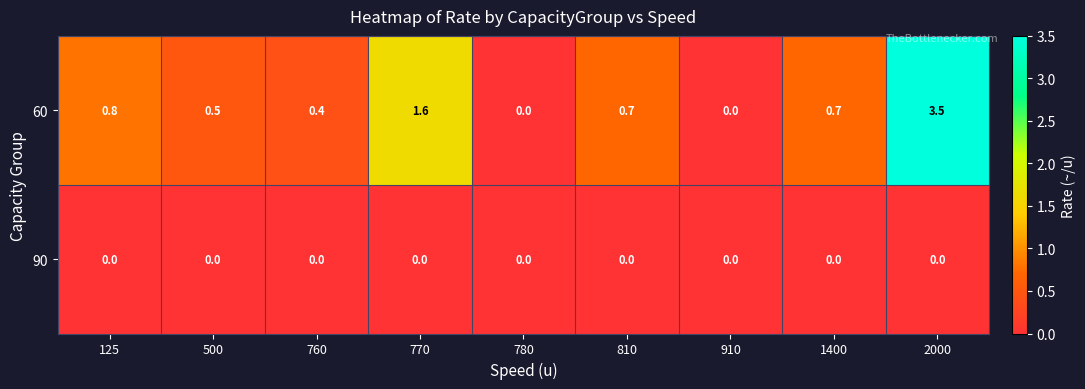

The value of 90 at 760 is 0.0. True or false?

True